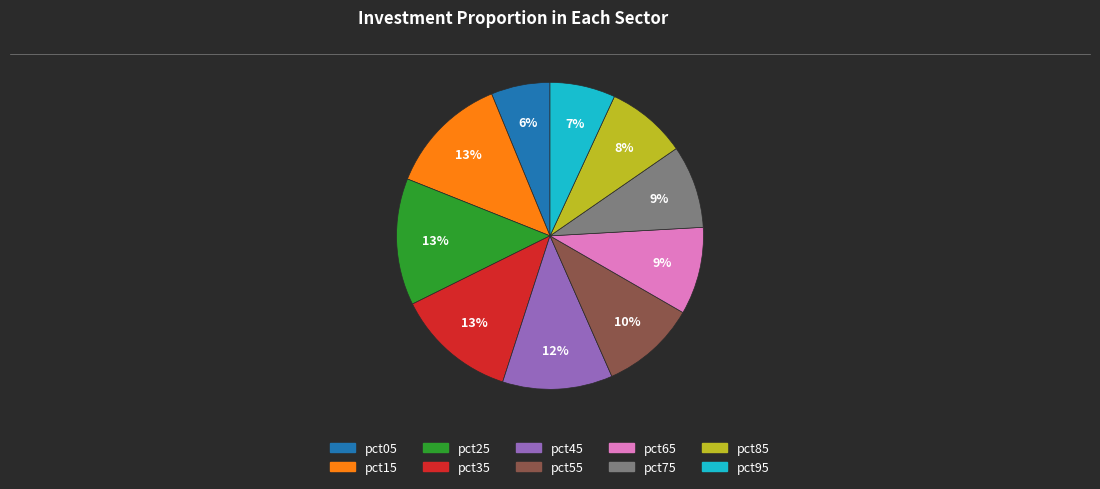

Is pct85 the majority of the pie?

No